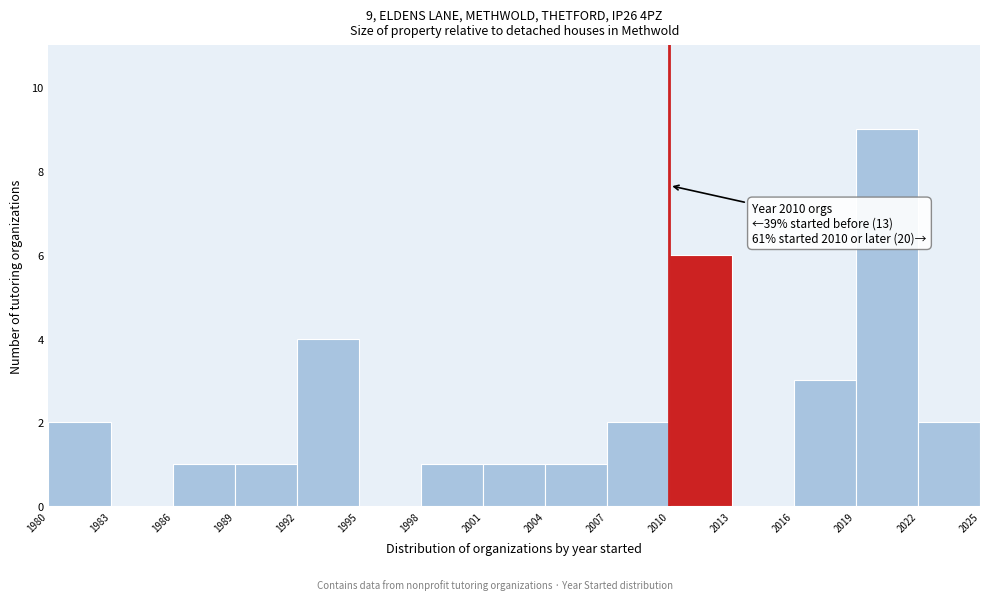

Over which range of the x-axis is the bar tallest?

2019 to 2022